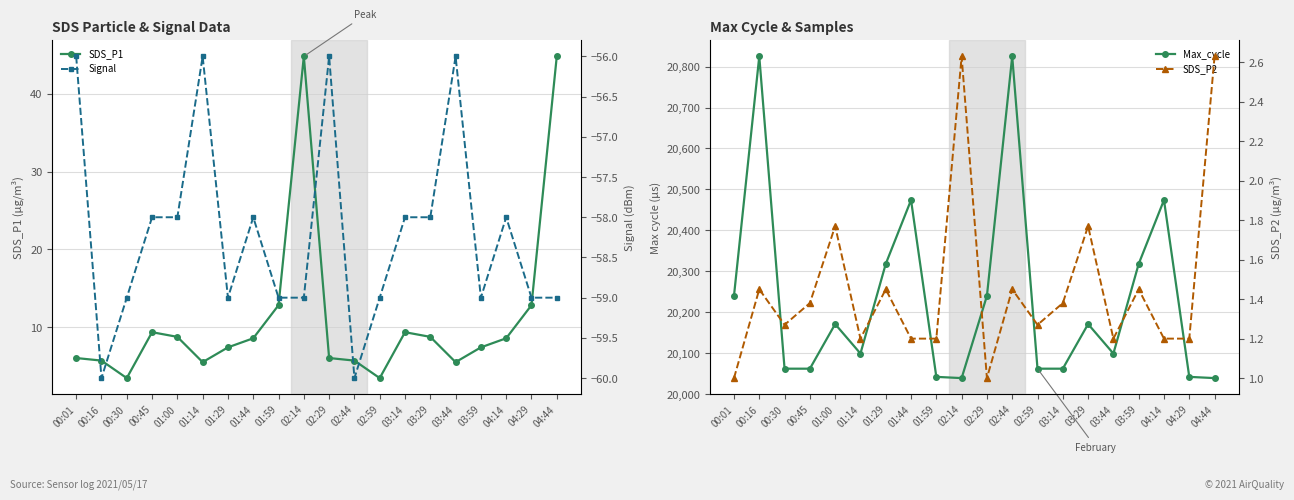

Is this an area chart (filled region under the line)?

No